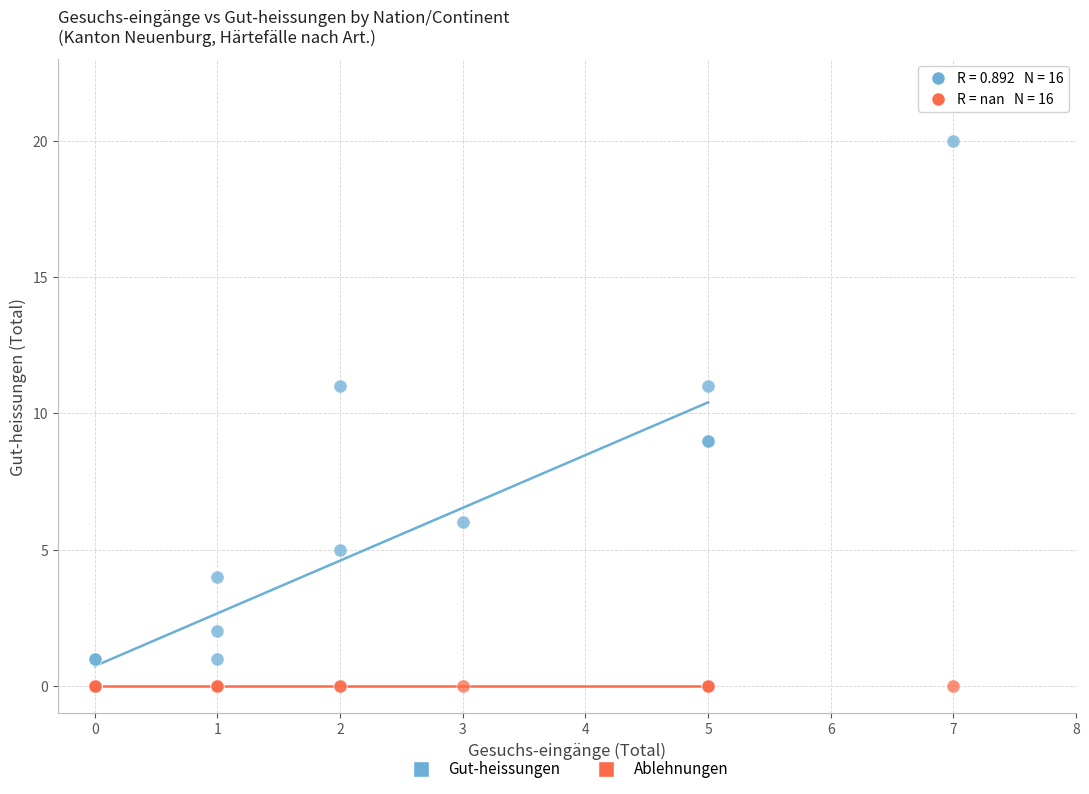

What are all the series names shown in the legend?

Gut-heissungen, Ablehnungen